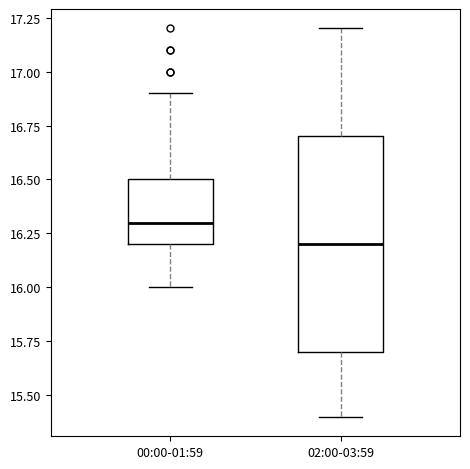

Which box has the lowest median line?

02:00-03:59